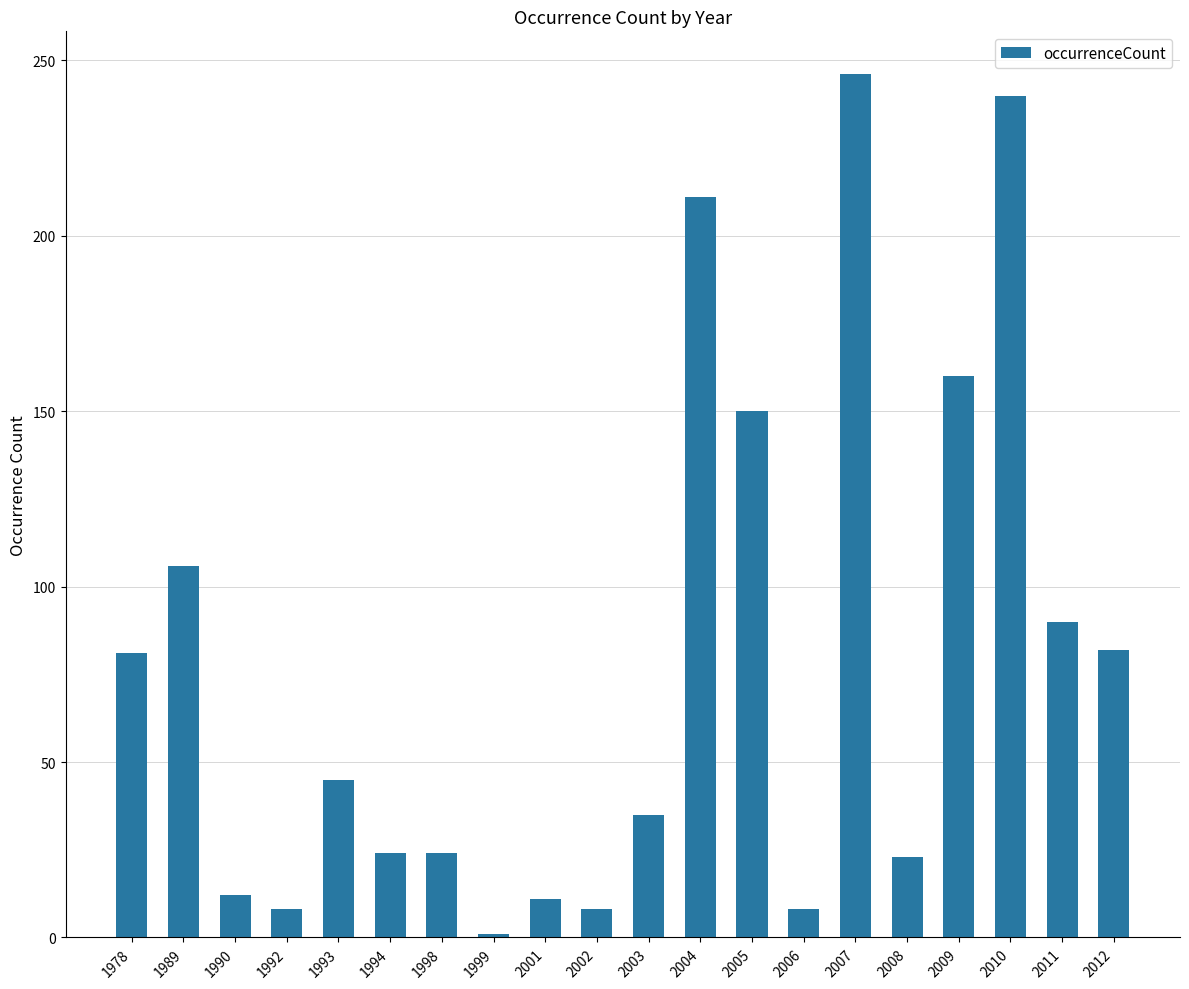

What is the value of the 10th bar from the left?

8